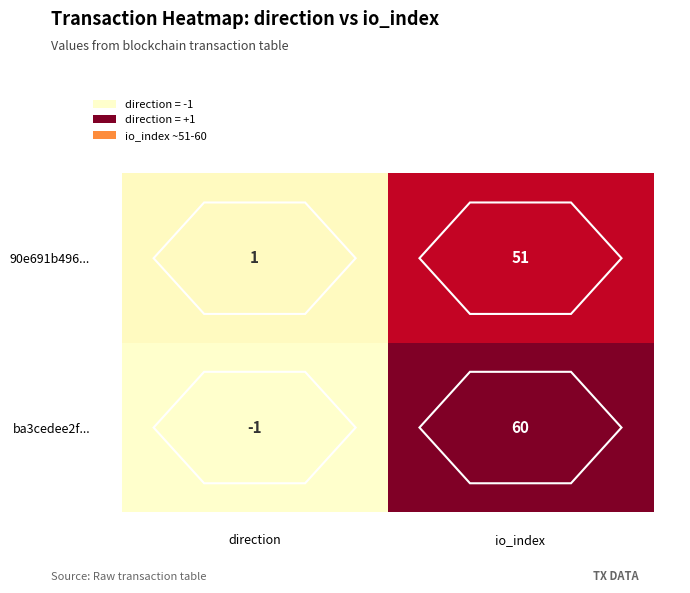

What is the sum of all 90e691b496... values?

52